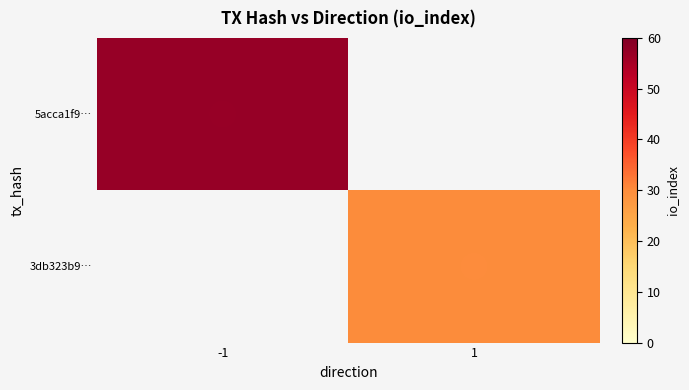

Which series has the largest range (max minus min)?

5acca1f9…